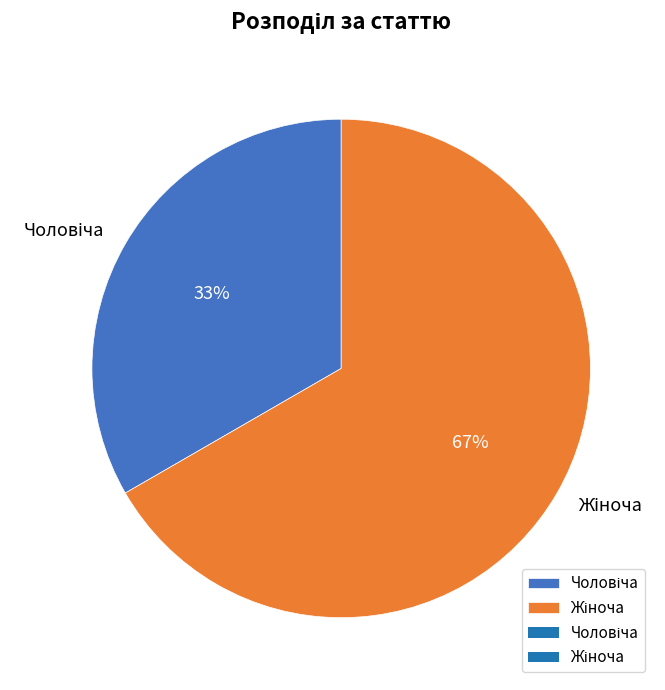

To the nearest percent, what percentage of the pie is Жіноча?

67%